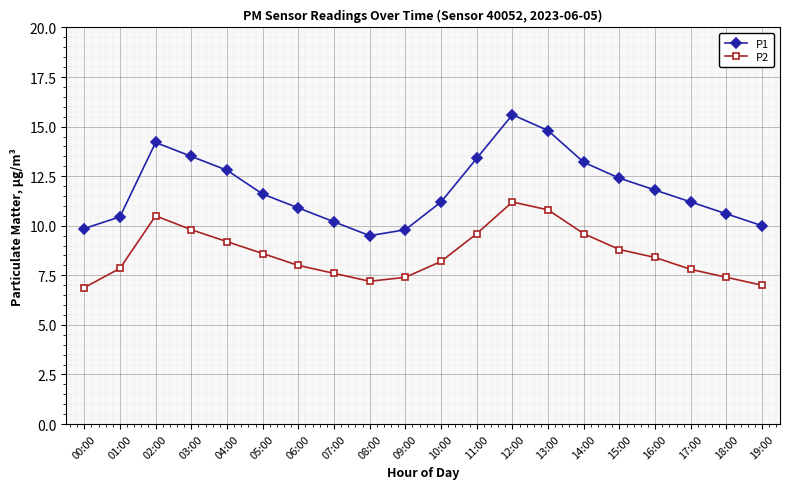

What is the label of the 14th point from the left?

13:00